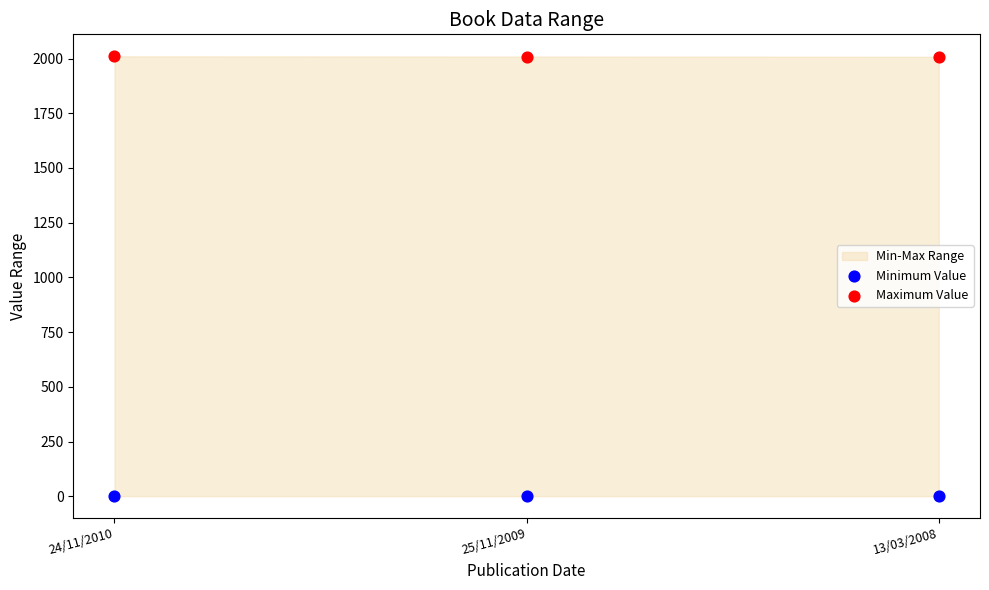

Which series reaches the minimum Y coordinate?

Minimum Value